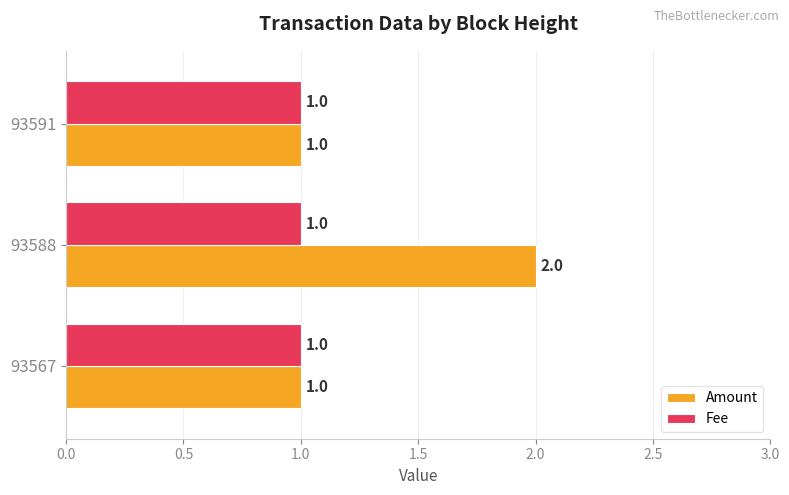

Which category has the highest value across all series?

93588